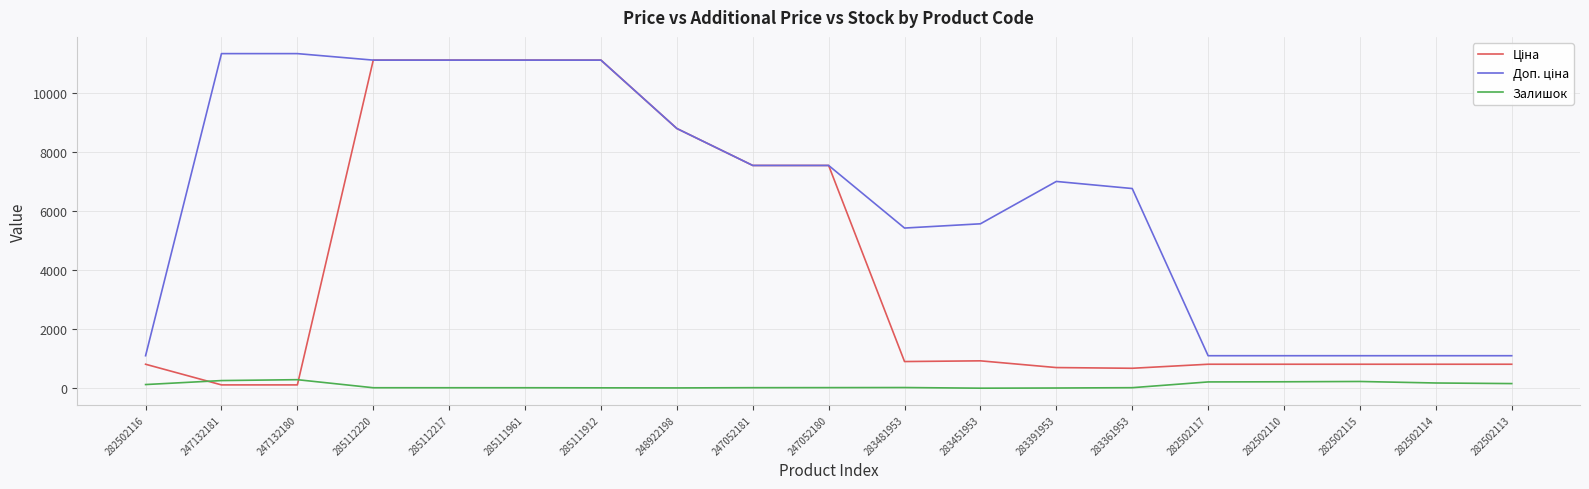

True or false: Залишок has a value of 229.0 at 282502115.

True